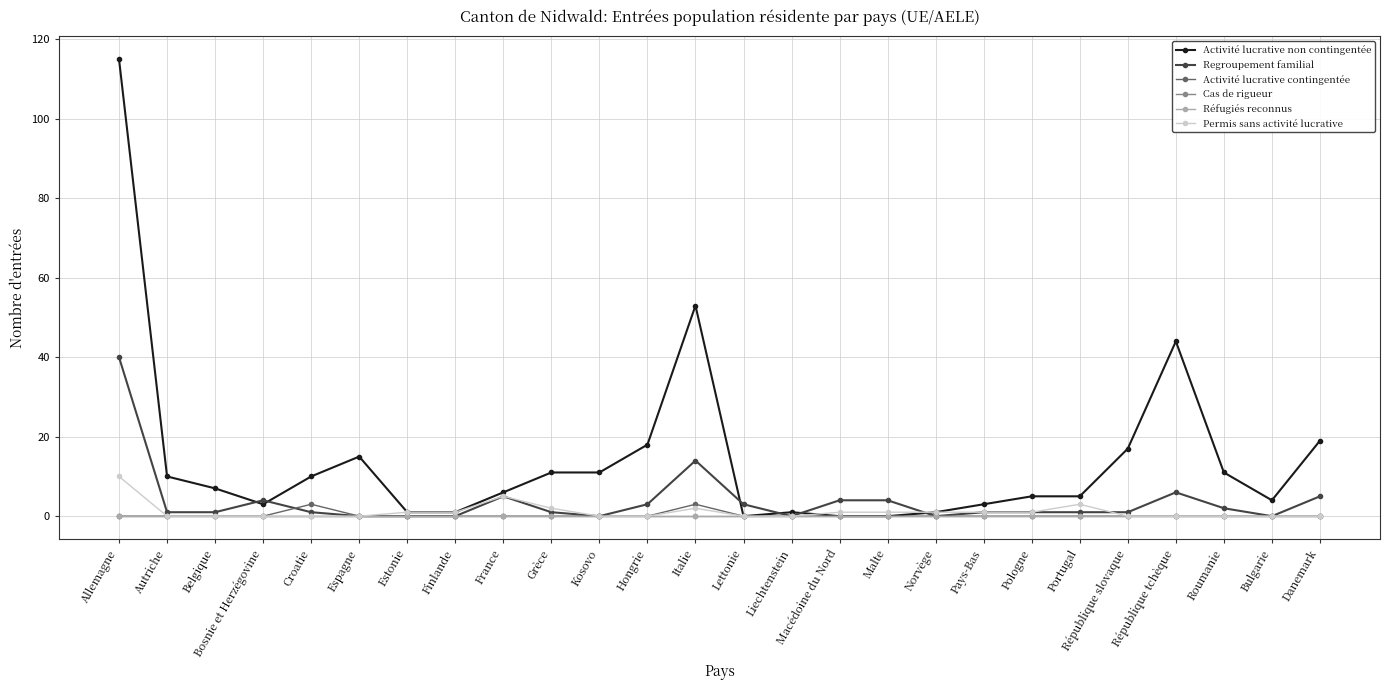

Is this an area chart (filled region under the line)?

No